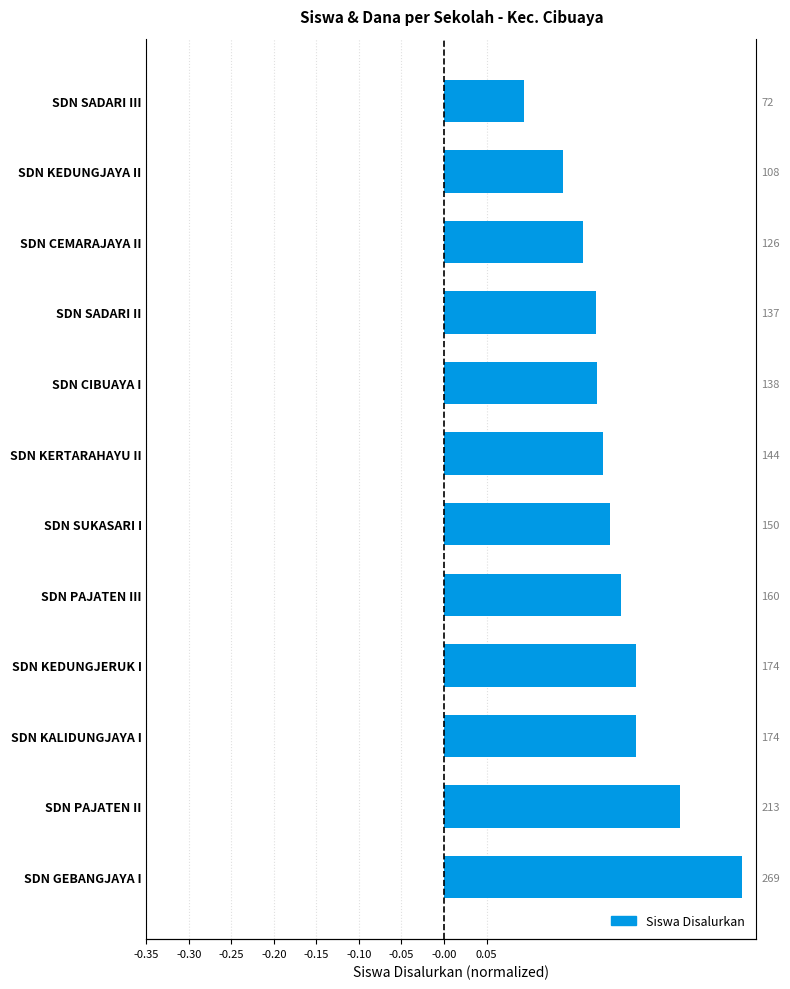

What is the sum of all values?

2.4